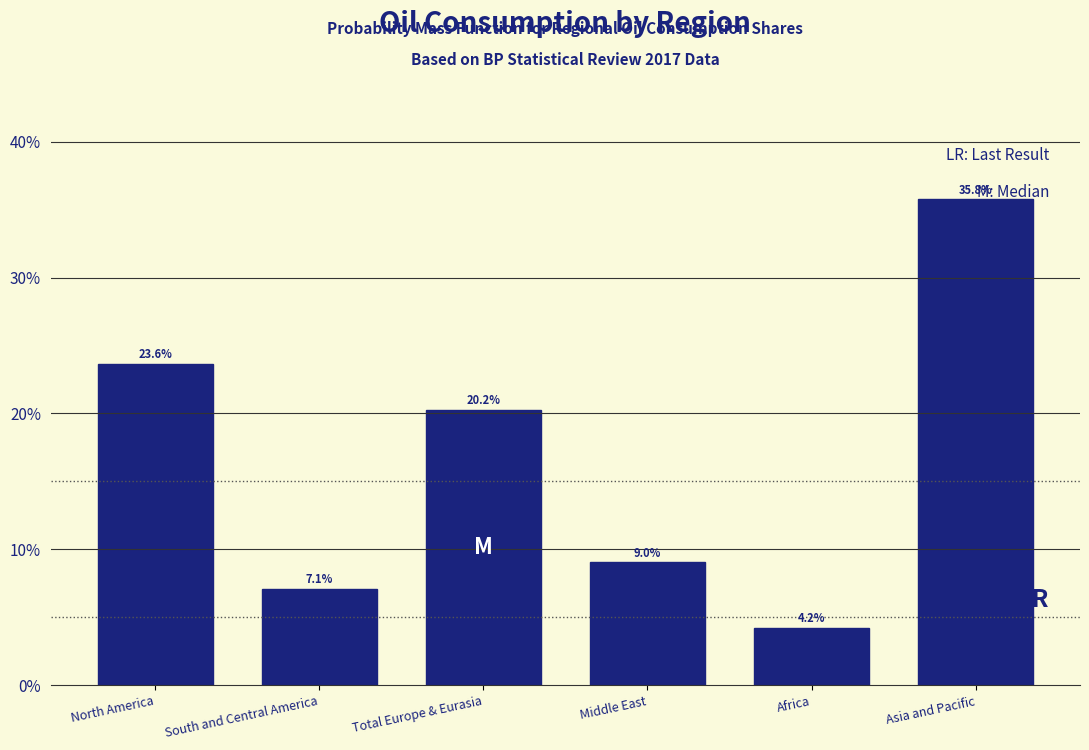

Does the chart contain any negative values?

No